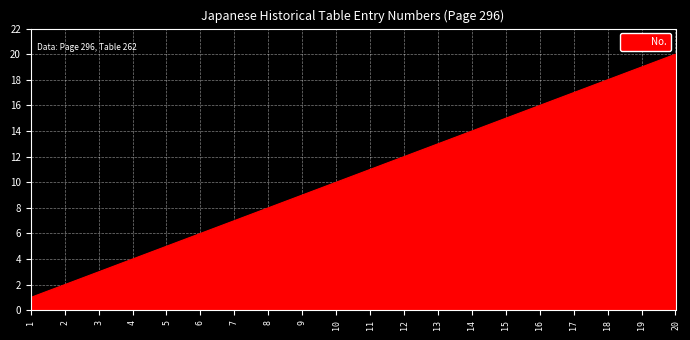

Rank the categories by value from highest to lowest.

20, 19, 18, 17, 16, 15, 14, 13, 12, 11, 10, 9, 8, 7, 6, 5, 4, 3, 2, 1